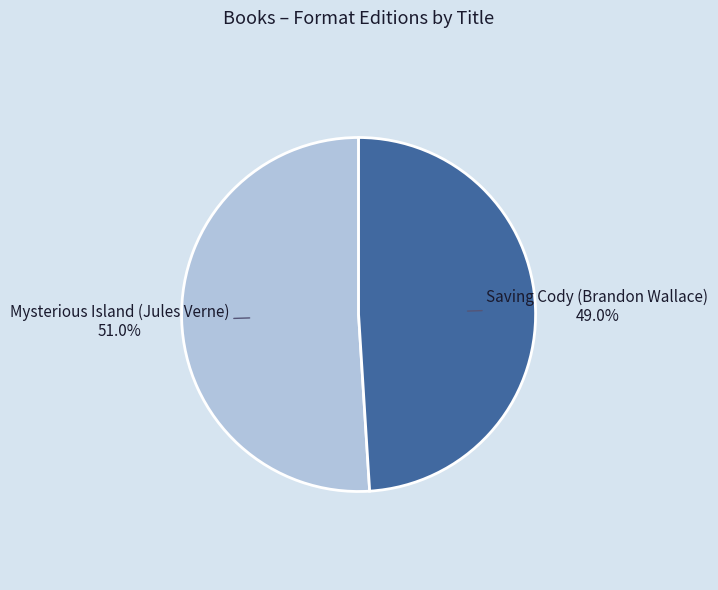

To the nearest percent, what portion does Mysterious Island (Jules Verne) represent?

51%